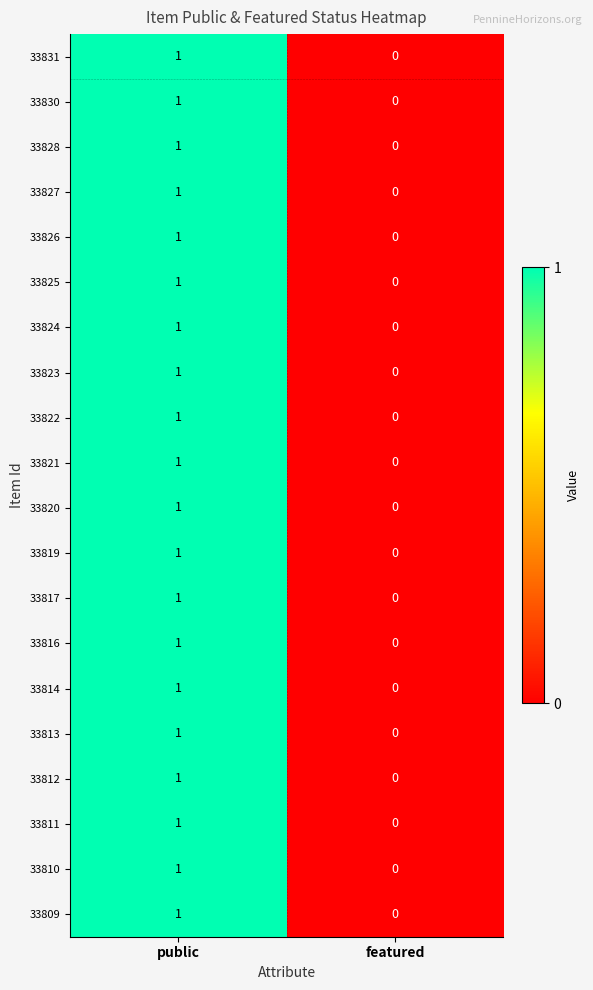

At which category is the sum across all series the highest?

public